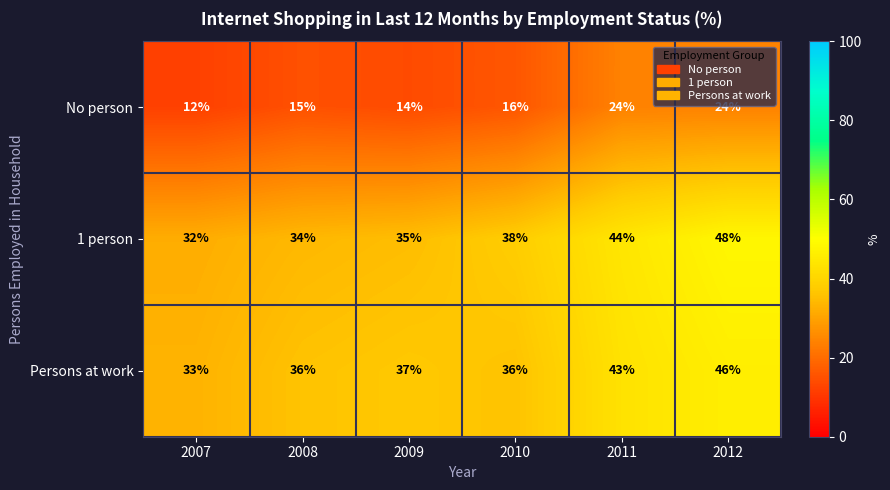

What is the greatest value displayed?

48